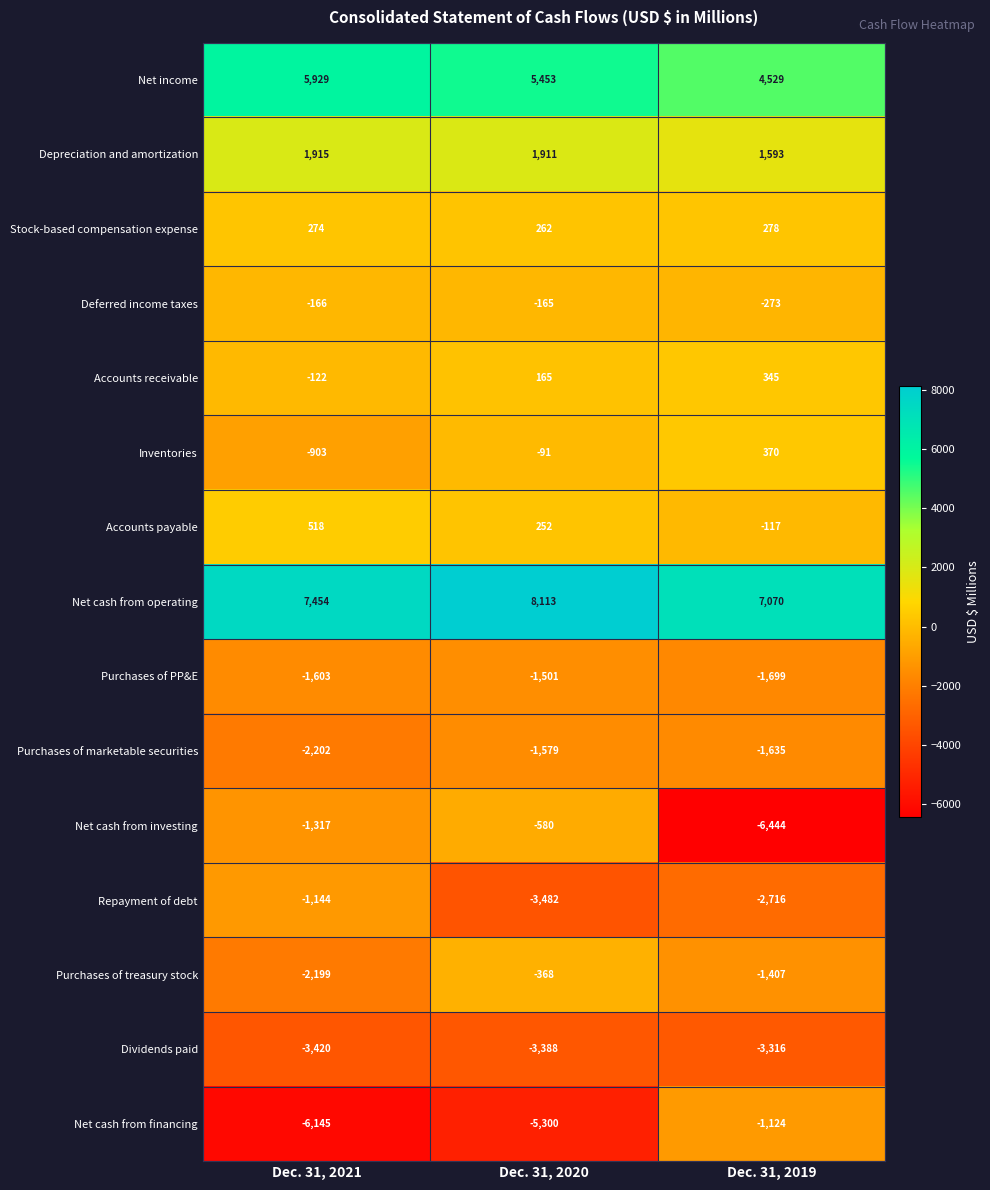

The Purchases of PP&E series shows -1501 at Dec. 31, 2020. True or false?

True